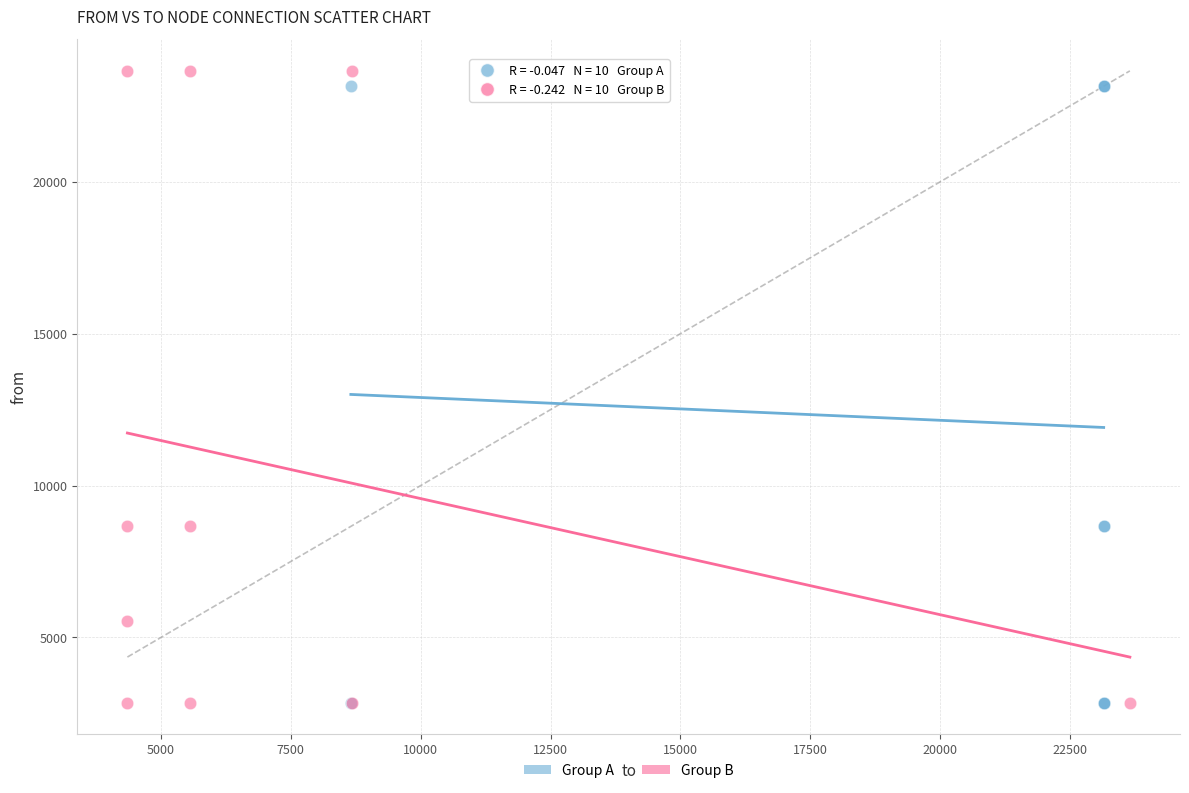

Which series has the largest Y range (max minus min)?

Group B